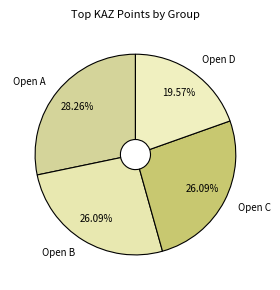

Between Open A and Open B, which is larger?

Open A